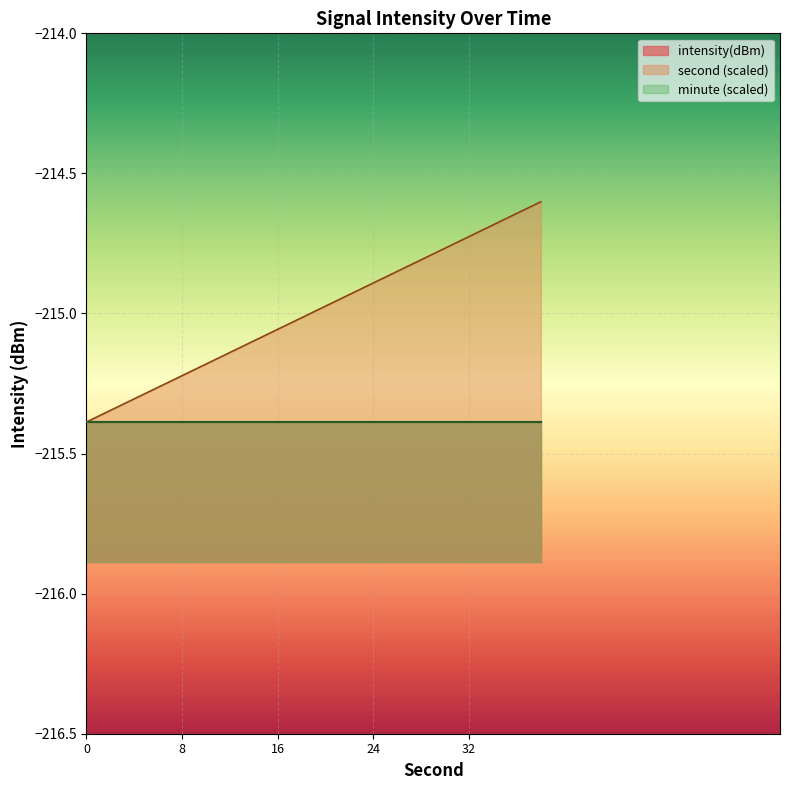

Where does the second series first go above 20?

22